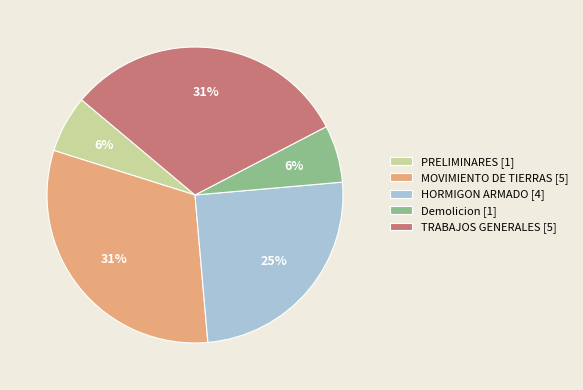

Between Demolicion [1] and MOVIMIENTO DE TIERRAS [5], which is larger?

MOVIMIENTO DE TIERRAS [5]